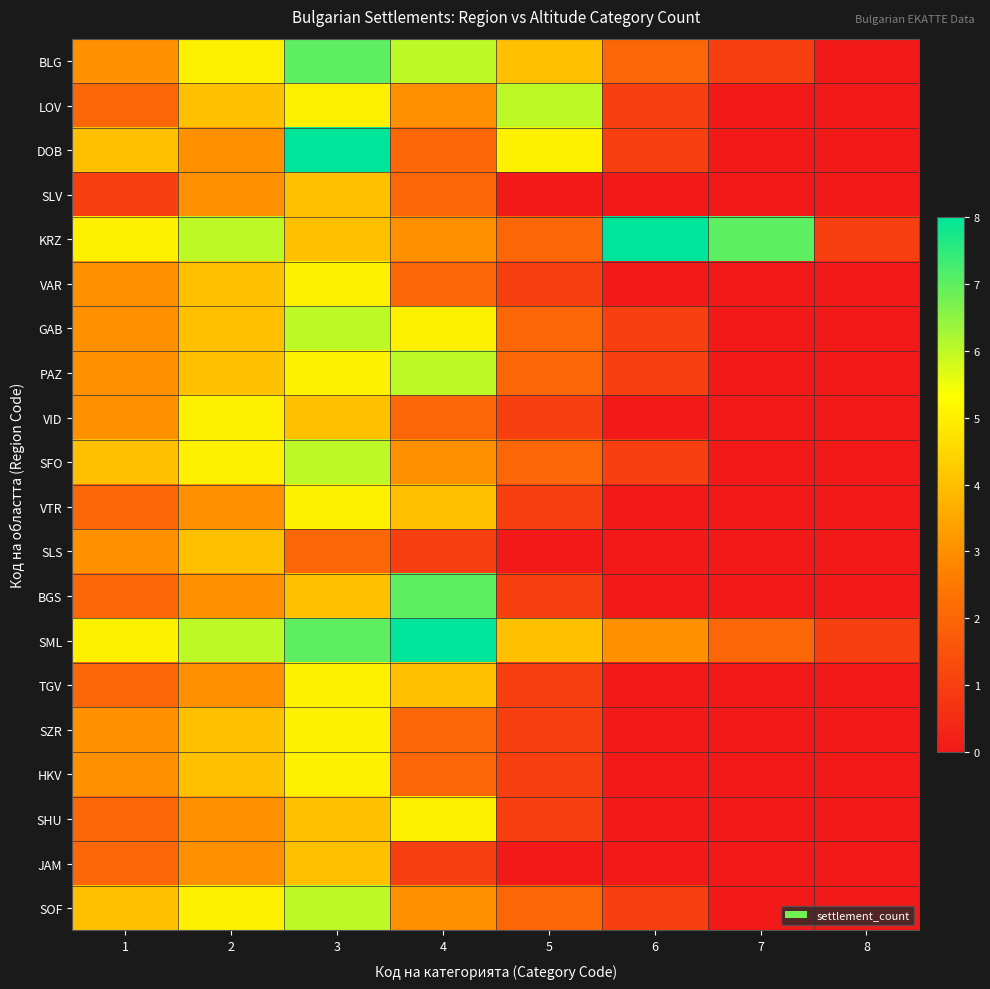

Reading left to right, extract all data points from this chart.

BLG: 1=3	2=5	3=7	4=6	5=4	6=2	7=1	8=0
LOV: 1=2	2=4	3=5	4=3	5=6	6=1	7=0	8=0
DOB: 1=4	2=3	3=8	4=2	5=5	6=1	7=0	8=0
SLV: 1=1	2=3	3=4	4=2	5=0	6=0	7=0	8=0
KRZ: 1=5	2=6	3=4	4=3	5=2	6=8	7=7	8=1
VAR: 1=3	2=4	3=5	4=2	5=1	6=0	7=0	8=0
GAB: 1=3	2=4	3=6	4=5	5=2	6=1	7=0	8=0
PAZ: 1=3	2=4	3=5	4=6	5=2	6=1	7=0	8=0
VID: 1=3	2=5	3=4	4=2	5=1	6=0	7=0	8=0
SFO: 1=4	2=5	3=6	4=3	5=2	6=1	7=0	8=0
VTR: 1=2	2=3	3=5	4=4	5=1	6=0	7=0	8=0
SLS: 1=3	2=4	3=2	4=1	5=0	6=0	7=0	8=0
BGS: 1=2	2=3	3=4	4=7	5=1	6=0	7=0	8=0
SML: 1=5	2=6	3=7	4=8	5=4	6=3	7=2	8=1
TGV: 1=2	2=3	3=5	4=4	5=1	6=0	7=0	8=0
SZR: 1=3	2=4	3=5	4=2	5=1	6=0	7=0	8=0
HKV: 1=3	2=4	3=5	4=2	5=1	6=0	7=0	8=0
SHU: 1=2	2=3	3=4	4=5	5=1	6=0	7=0	8=0
JAM: 1=2	2=3	3=4	4=1	5=0	6=0	7=0	8=0
SOF: 1=4	2=5	3=6	4=3	5=2	6=1	7=0	8=0